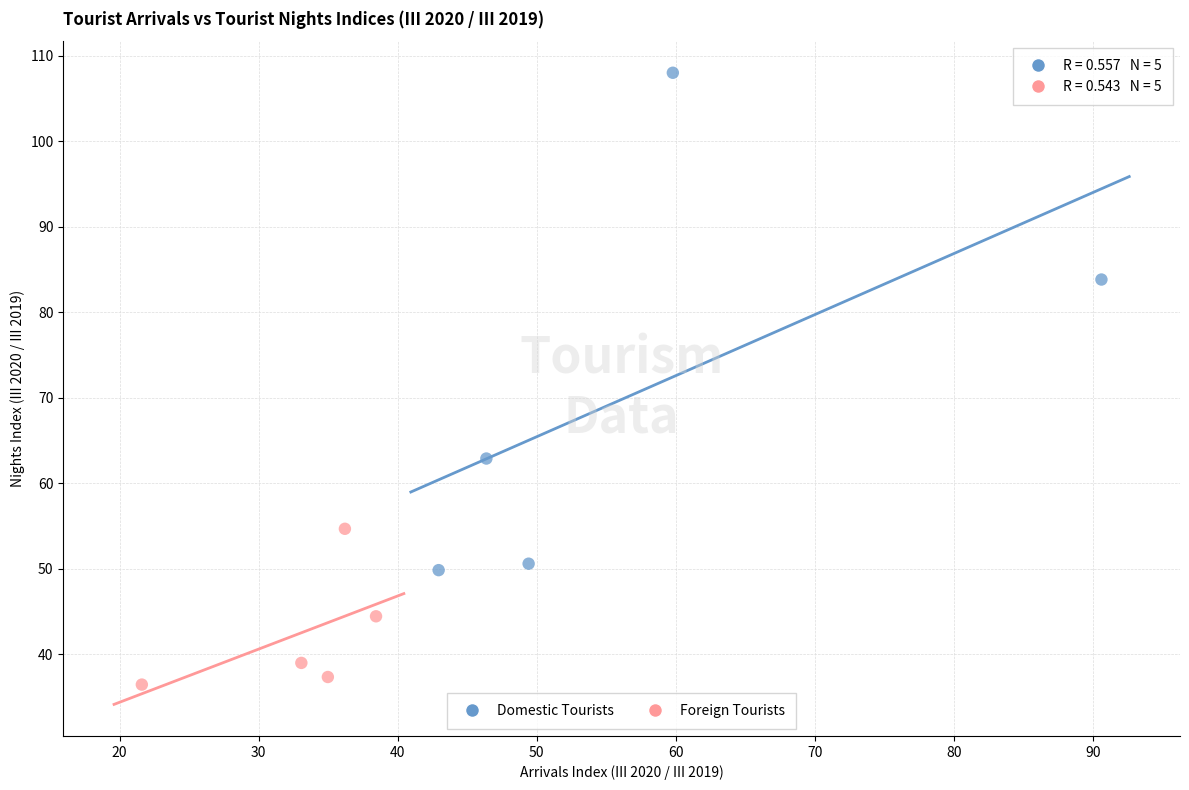

Which series reaches the maximum Y coordinate?

Domestic Tourists